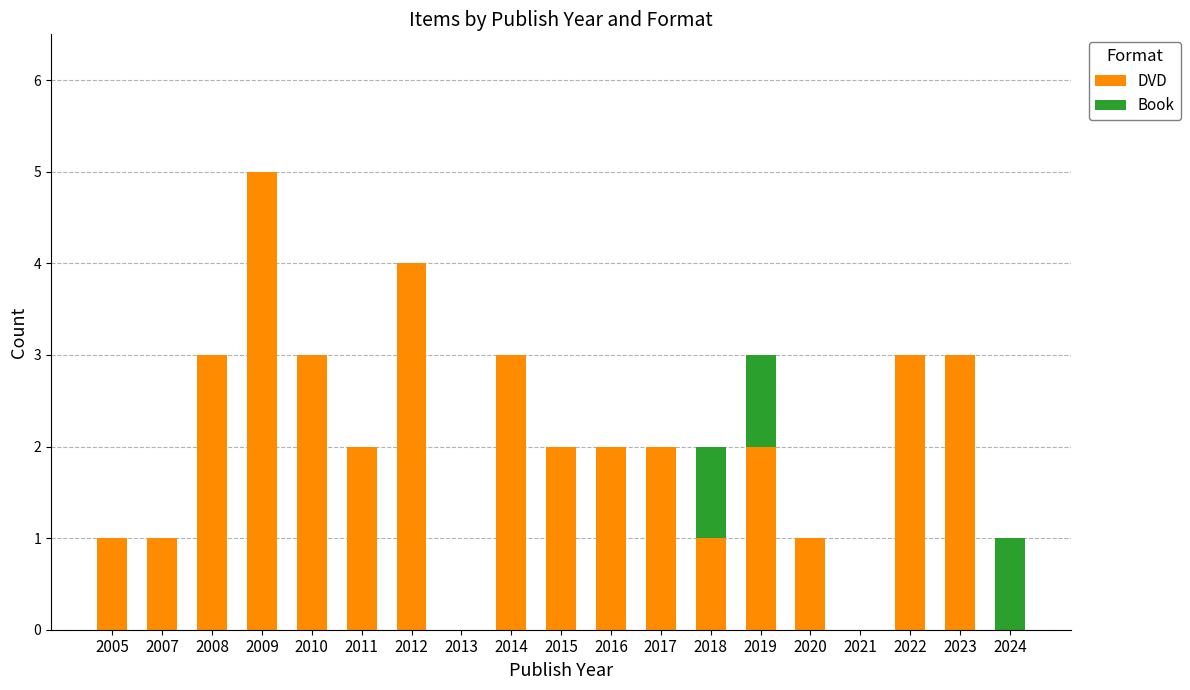

What is the sum of all DVD values?

38